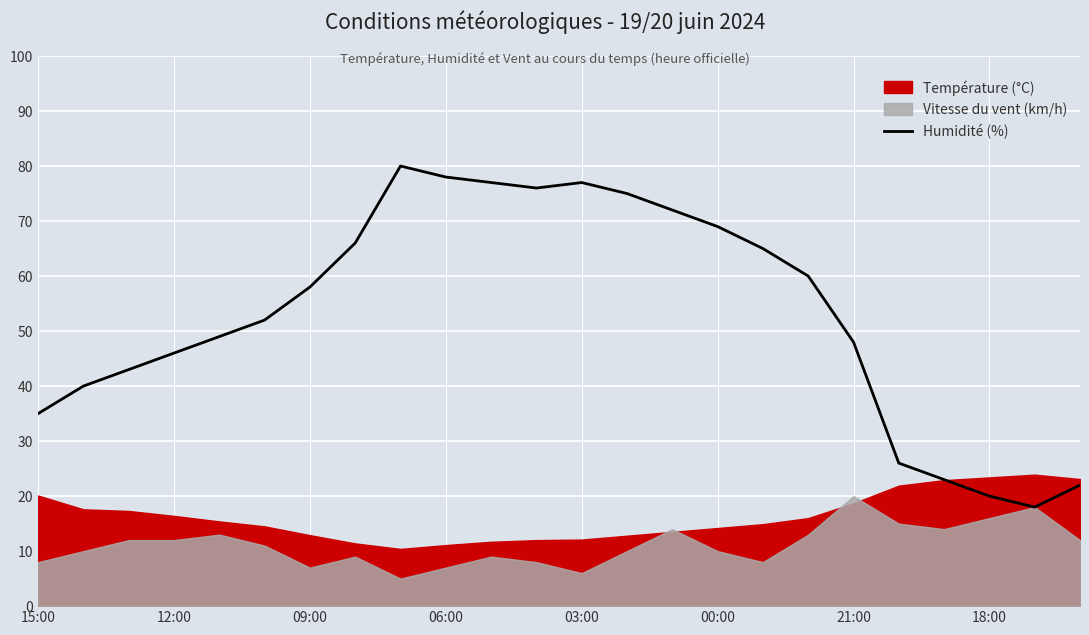

Is it true that the value at 14 is 109?

False